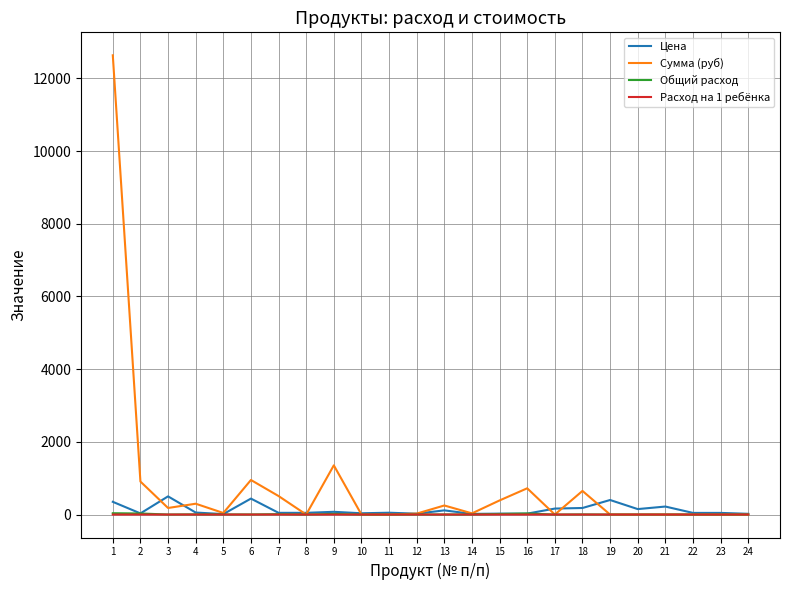

What is the sum of the Общий расход values at 5 and 9?

21.7